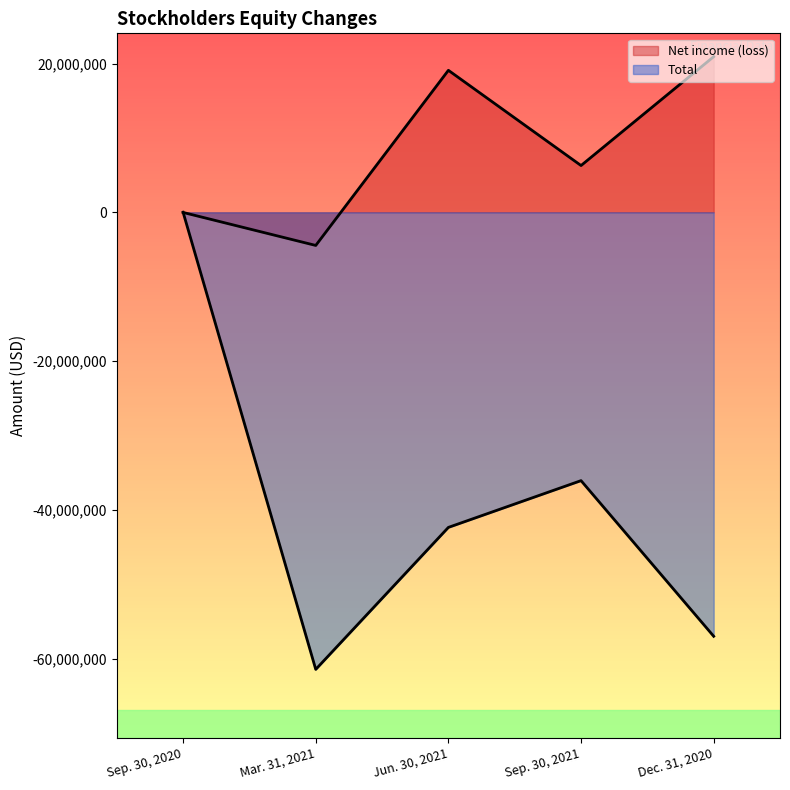

What is the value of the Net income (loss) point at the 2nd from the left?

-4452730